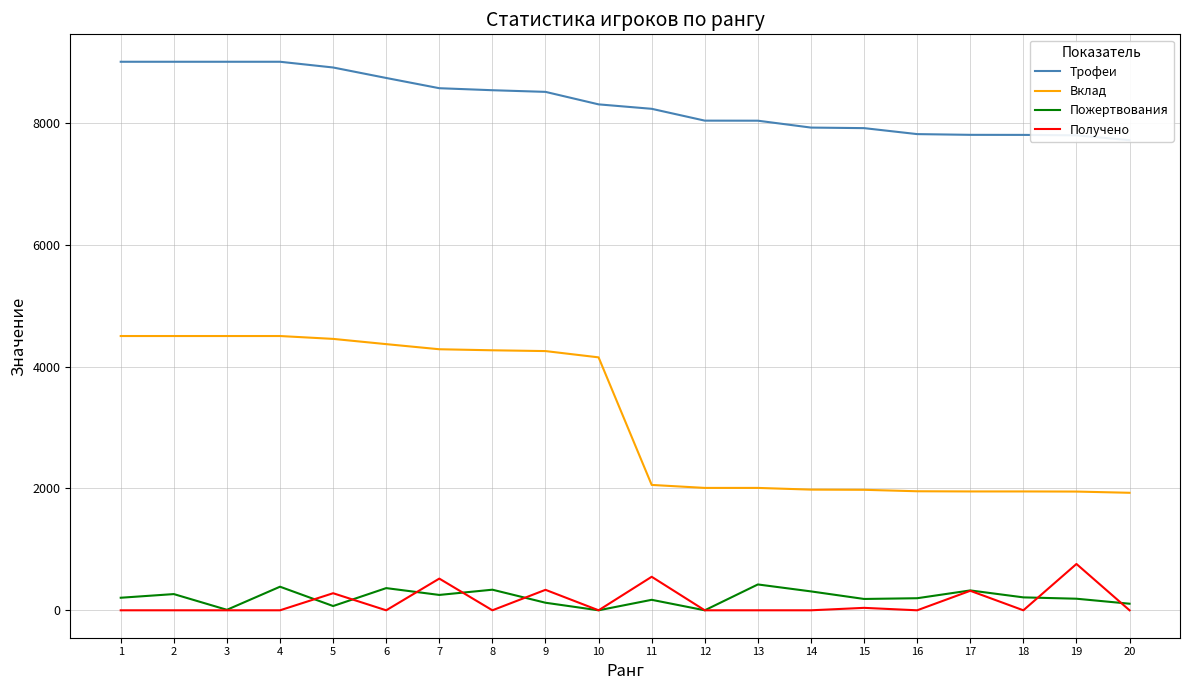

How many data points does each series have?

20